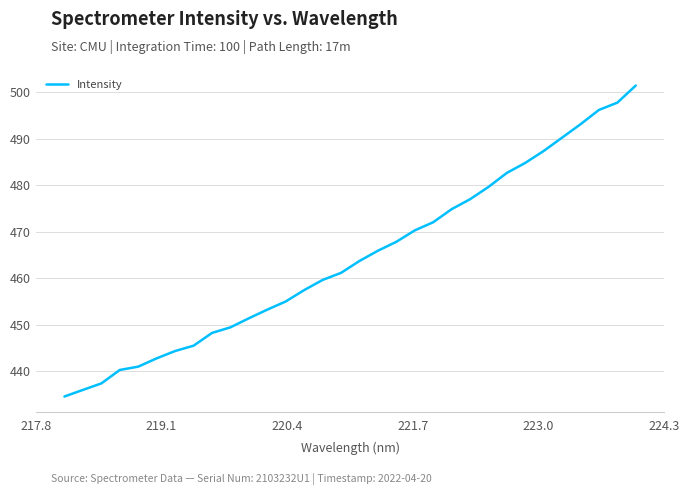

What is the difference between the maximum and minimum values?

66.9